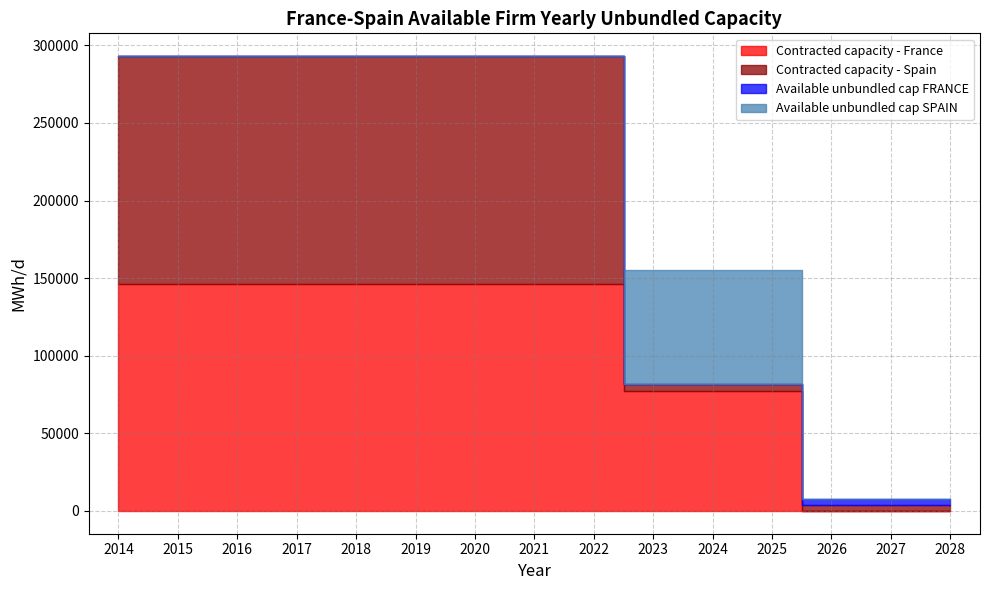

How many lines are shown in the chart?

4